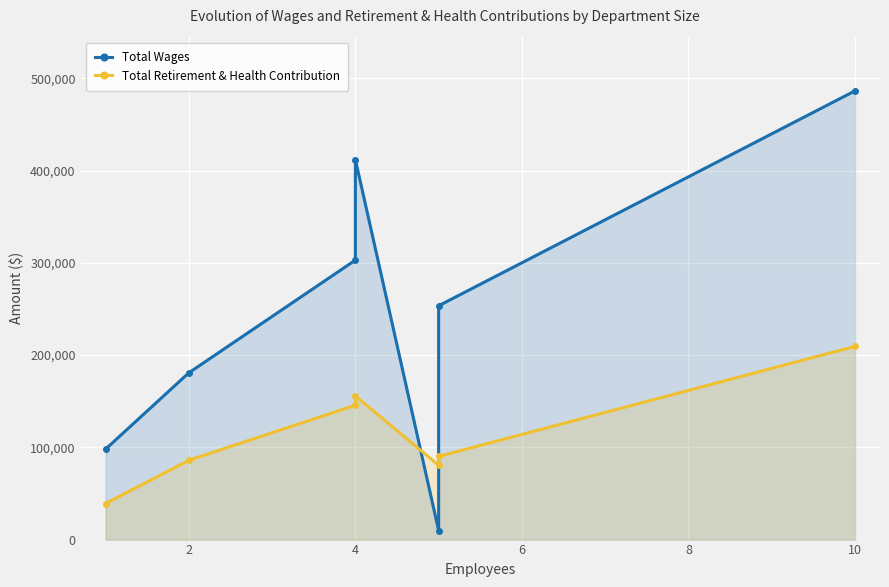

What is the maximum value shown in the chart?

486449